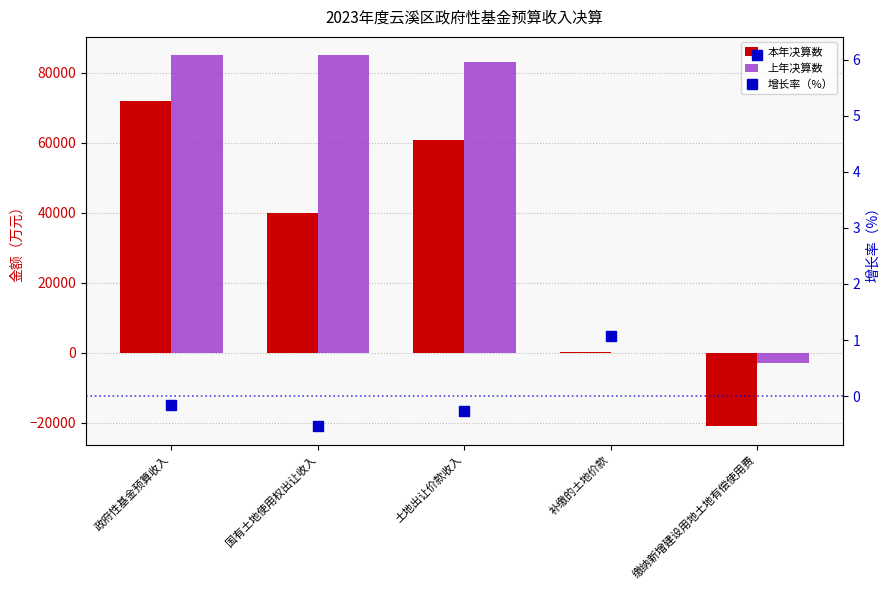

What is the minimum value shown in the chart?

-20871.0